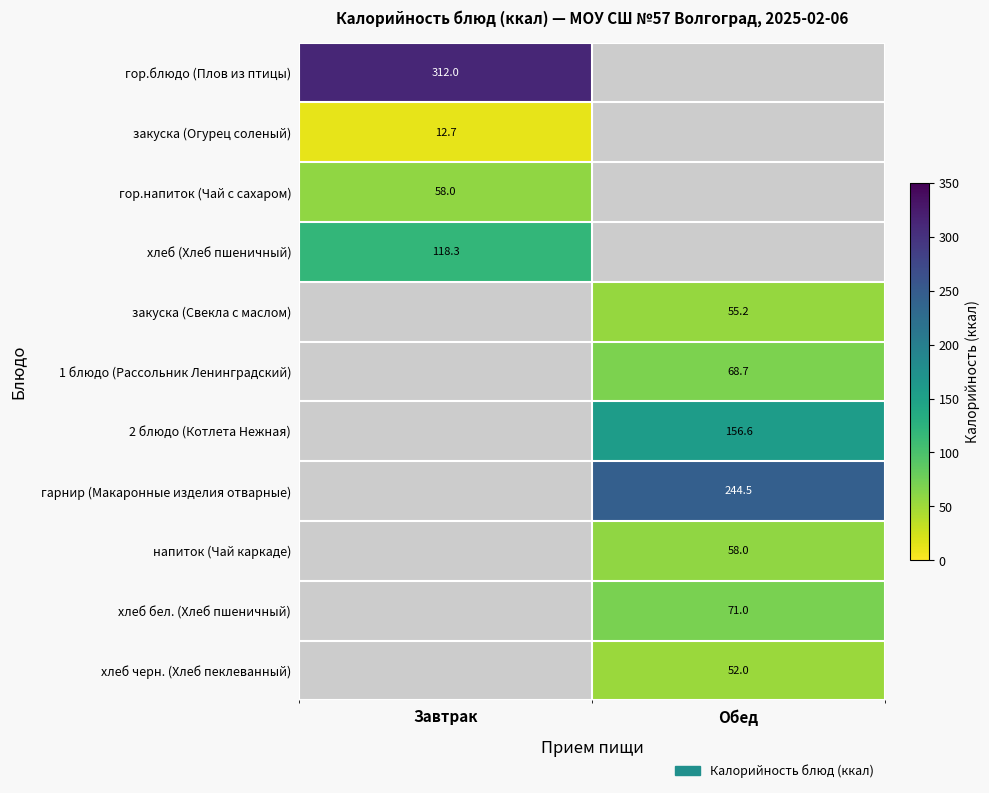

The value of гор.напиток (Чай с сахаром) at Завтрак is 58.0. True or false?

True